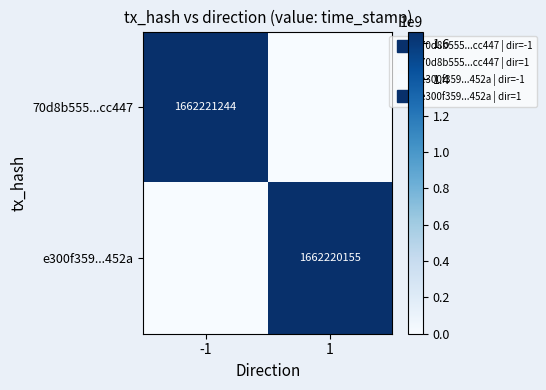

What is the total value across all series at -1?

1662221244